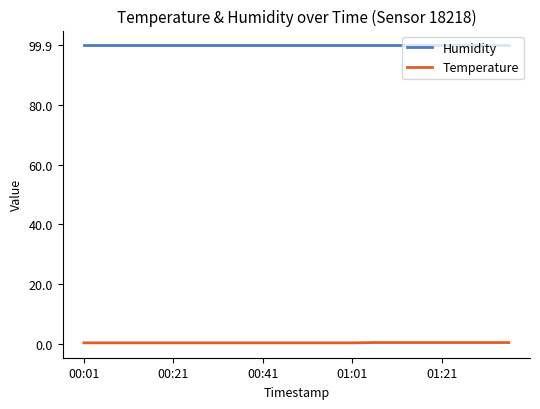

Rank the series by their average value, from highest to lowest.

Humidity, Temperature